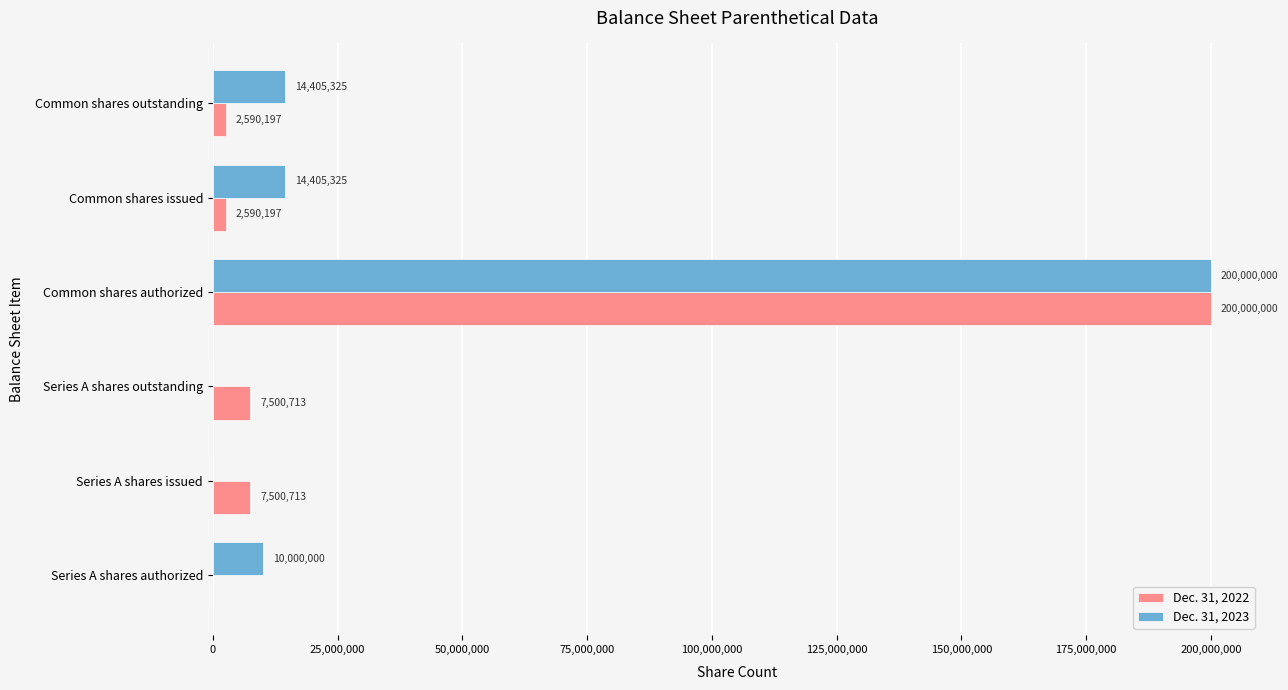

What is the greatest value displayed?

200000000